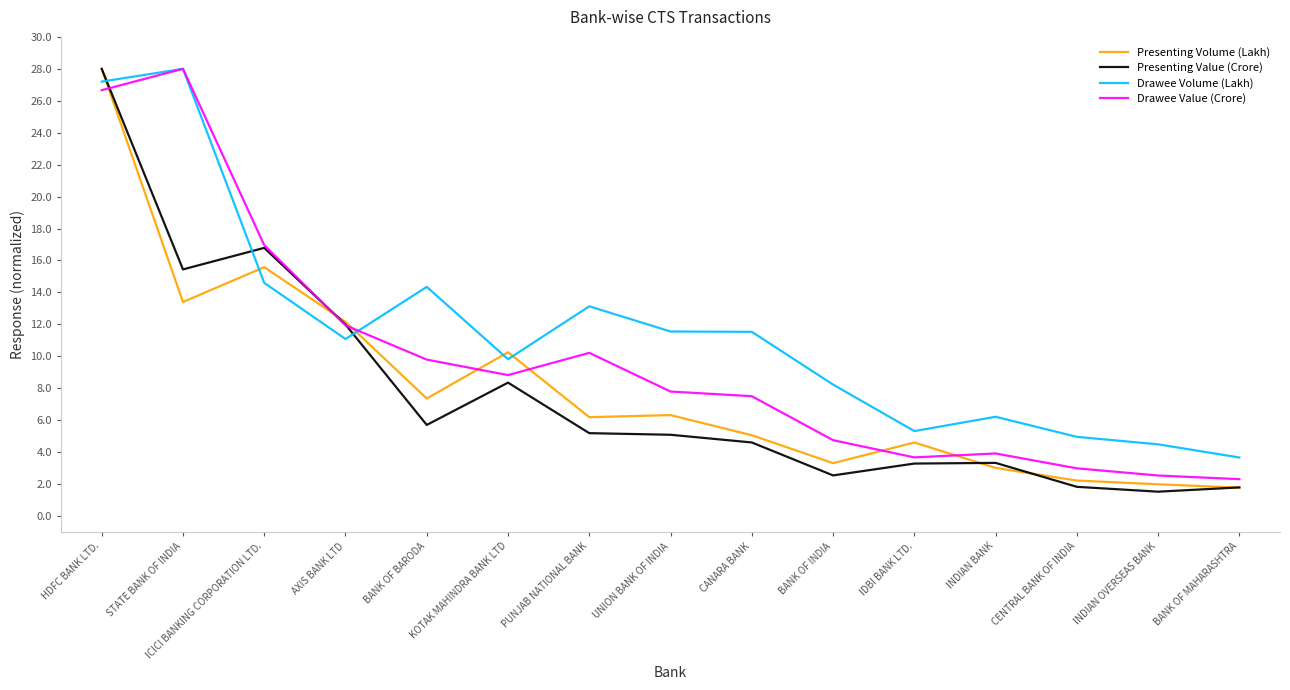

At which label is Presenting Volume (Lakh) closest to 14?

STATE BANK OF INDIA